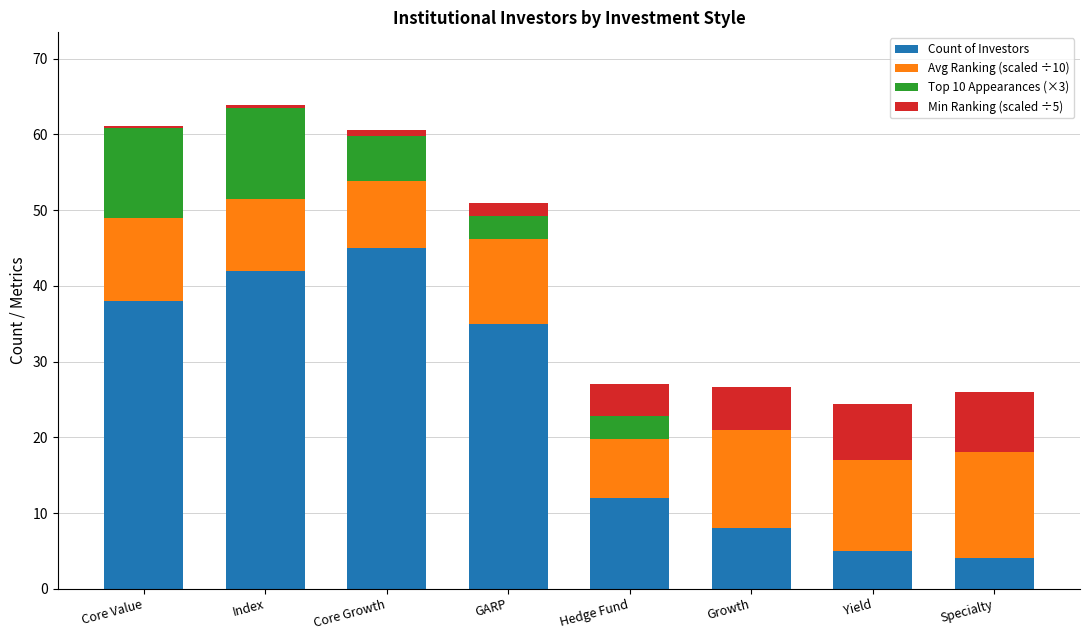

At which category is the sum across all series the highest?

Index